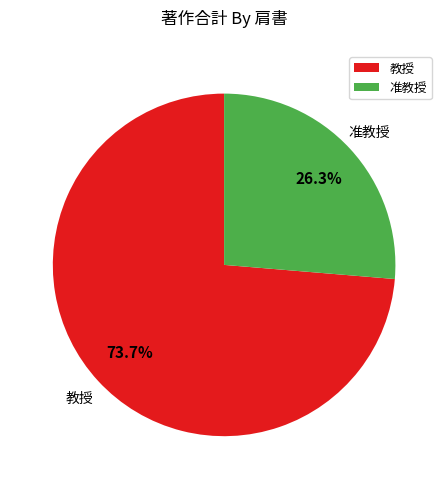

Does 准教授 represent more than half of the total?

No